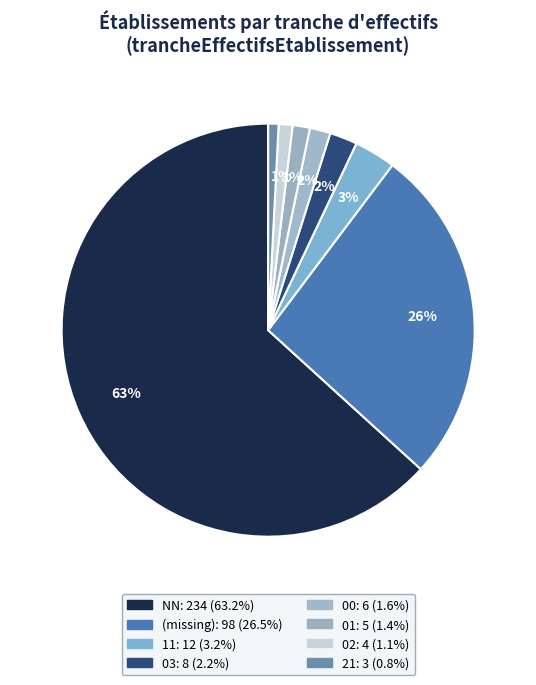

Is there a majority slice in this chart?

Yes